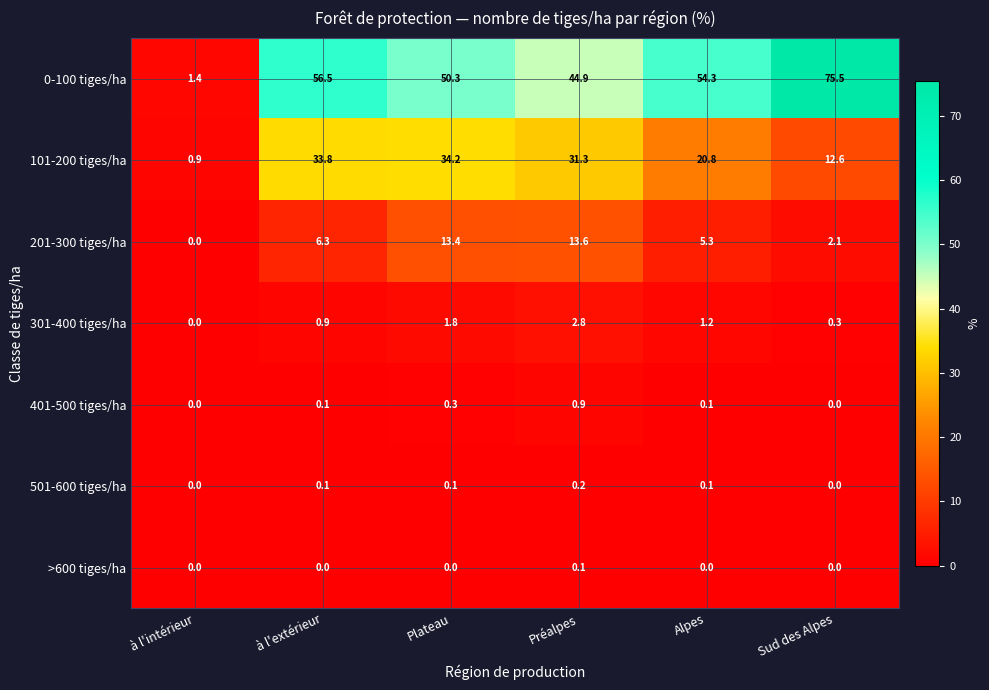

What is the difference between the highest and lowest values at Plateau?

50.3